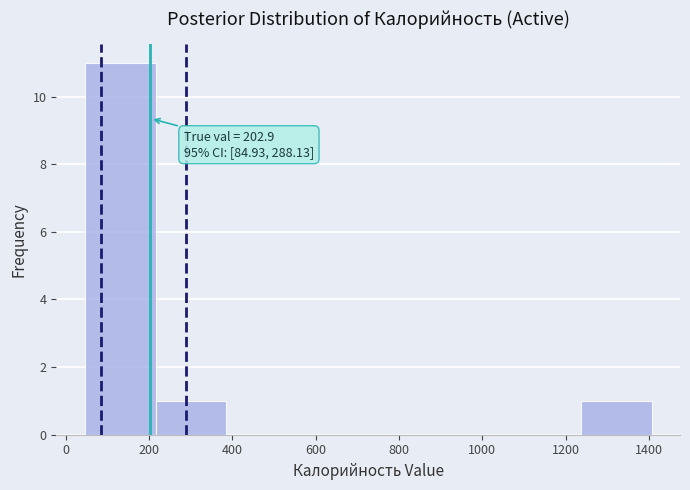

Which range on the x-axis has the tallest bar?

40 to 220